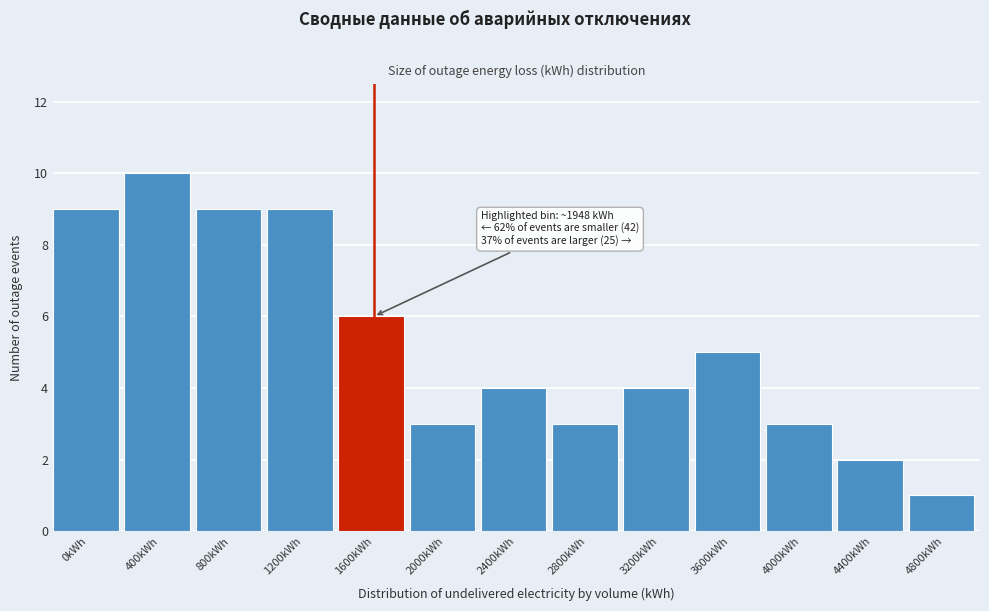

Reading left to right, list all the values displayed in this chart.

0kWh=9	400kWh=10	800kWh=9	1200kWh=9	1600kWh=6	2000kWh=3	2400kWh=4	2800kWh=3	3200kWh=4	3600kWh=5	4000kWh=3	4400kWh=2	4800kWh=1